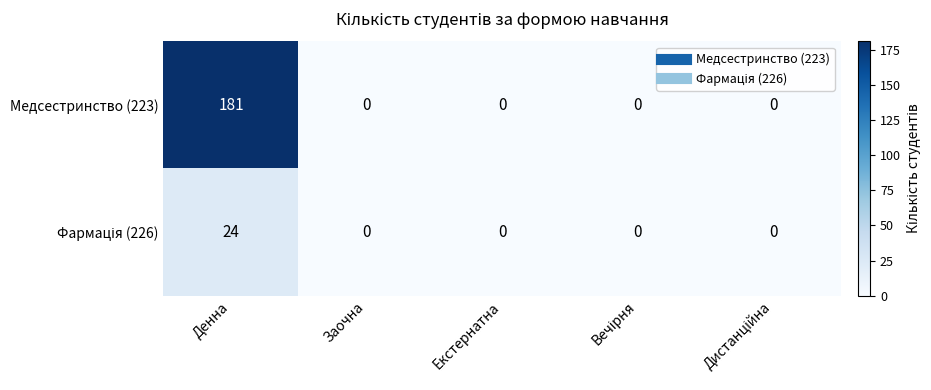

At which category does the chart reach its peak across all series?

Денна